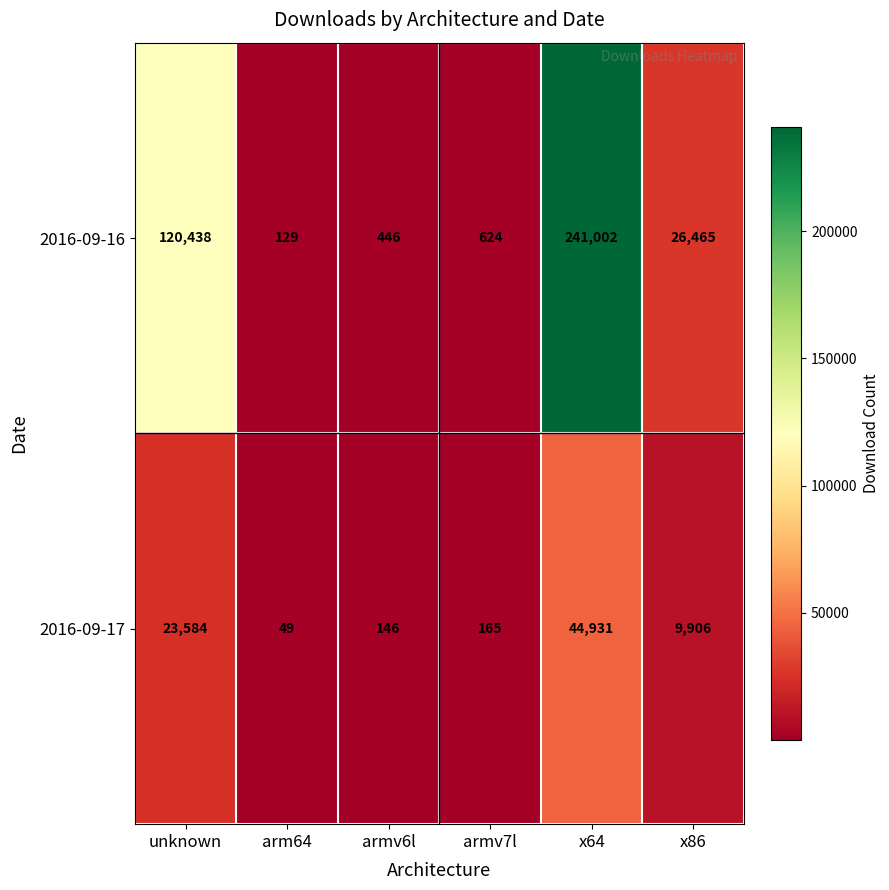

Reading left to right, what are all the values shown in this chart?

2016-09-16: unknown=120438	arm64=129	armv6l=446	armv7l=624	x64=241002	x86=26465
2016-09-17: unknown=23584	arm64=49	armv6l=146	armv7l=165	x64=44931	x86=9906